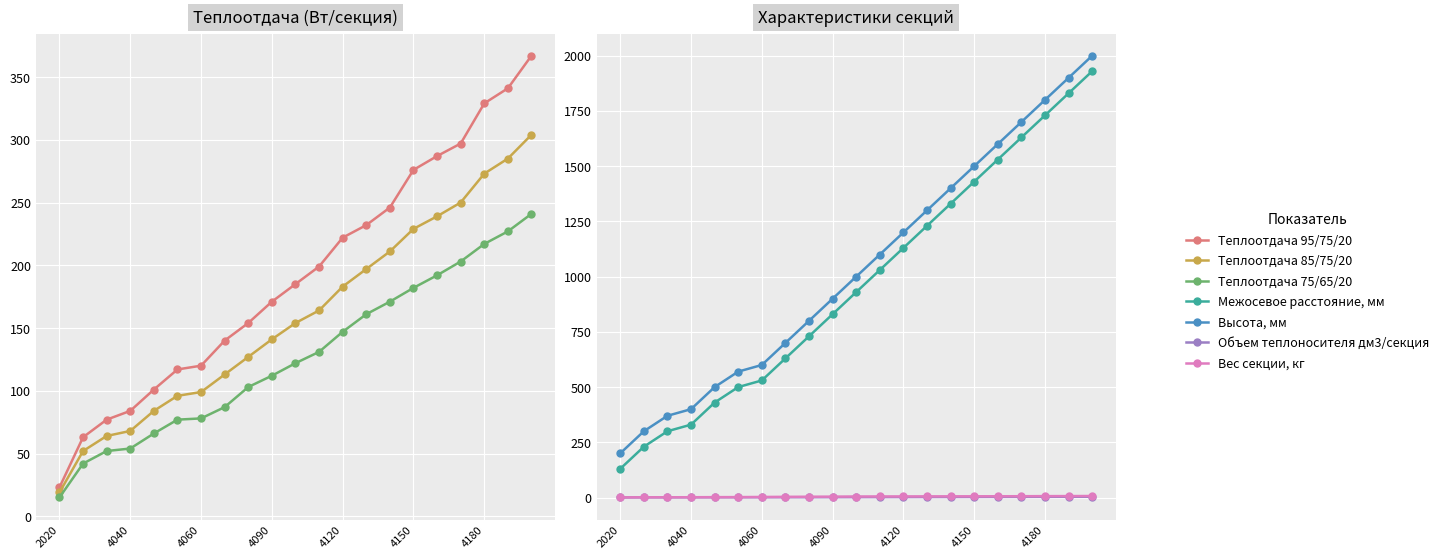

The value of Межосевое расстояние, мм at 4090 is 830.0. True or false?

True